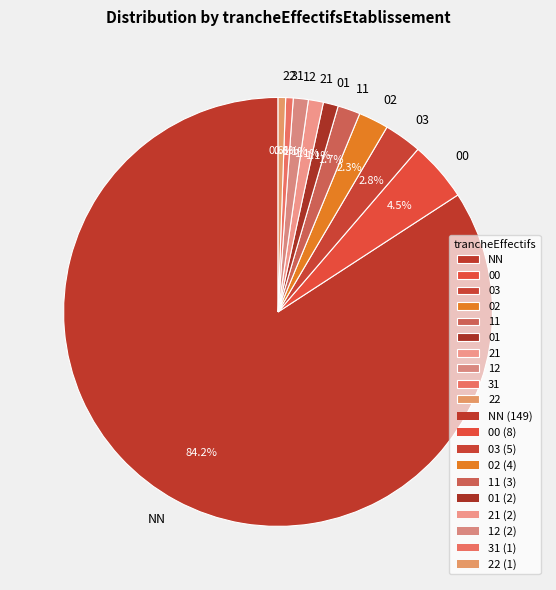

Is there any slice that represents more than half of the pie?

Yes